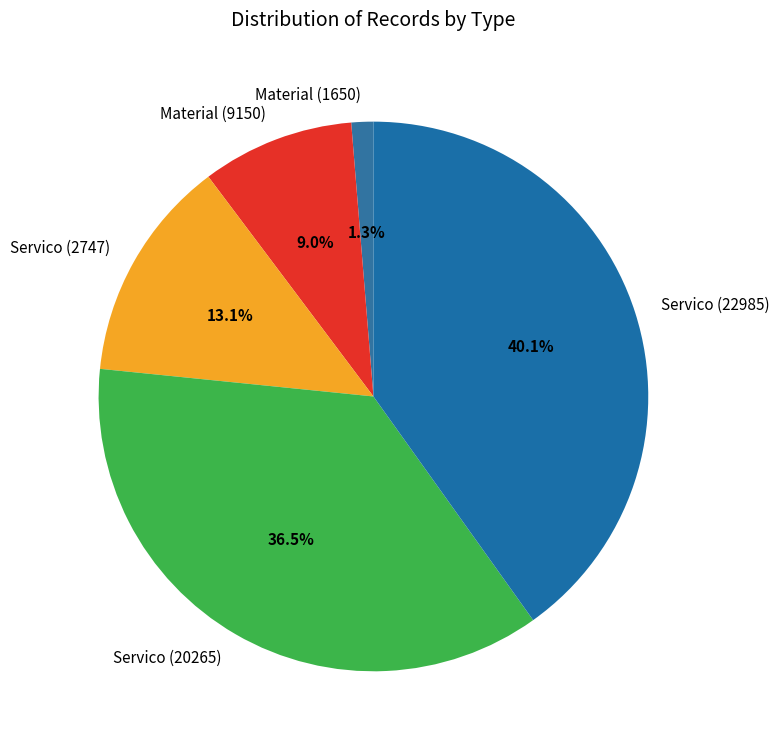

Is there any slice that represents more than half of the pie?

No